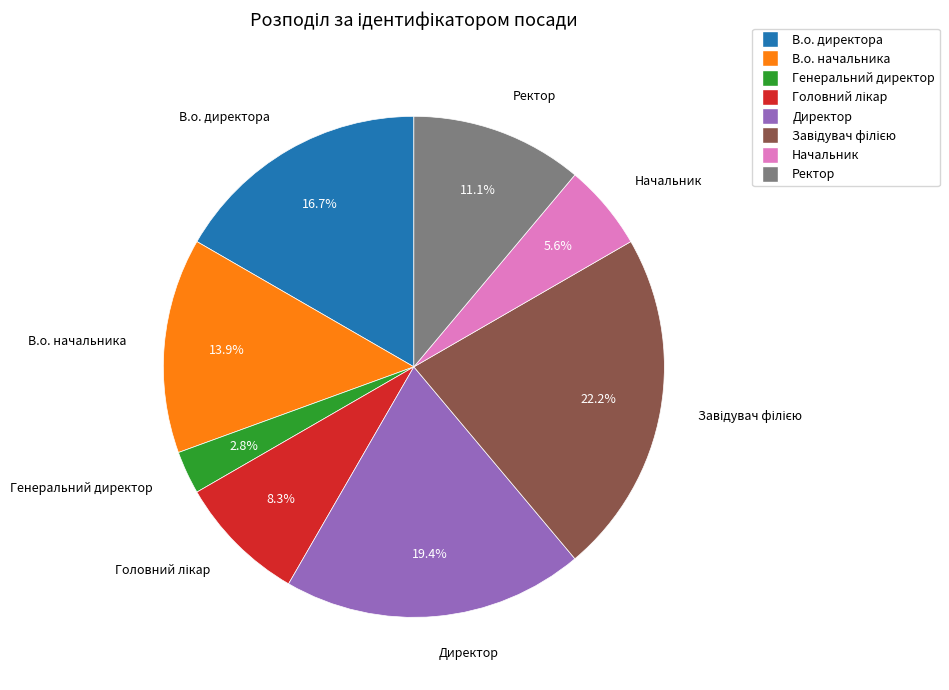

Approximately how many times larger is the value at В.о. начальника compared to Генеральний директор?

5.0